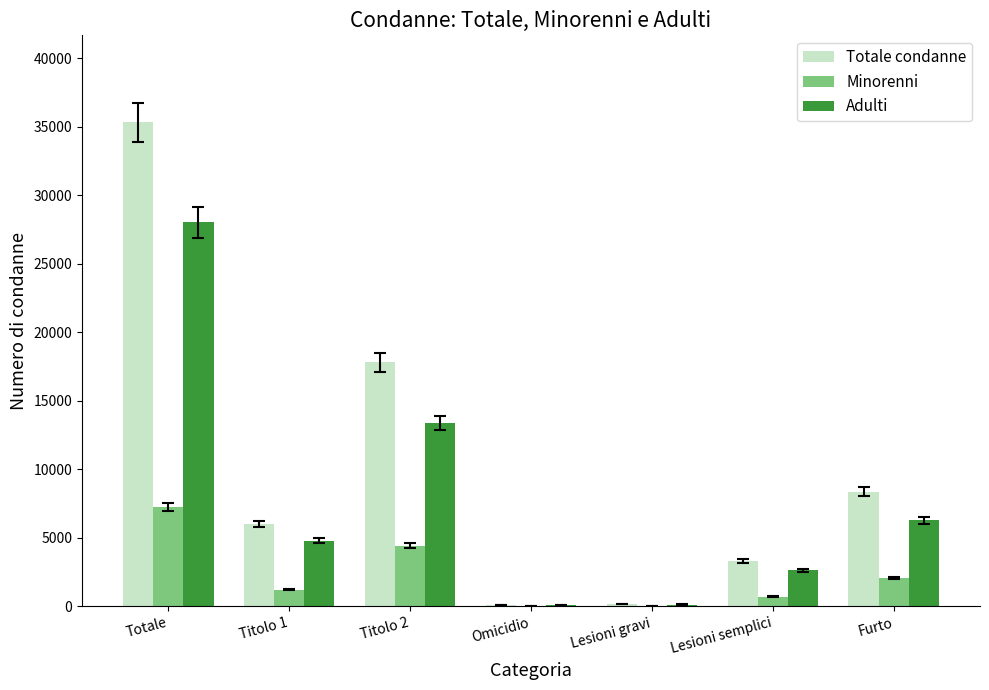

Which category has the highest value across all series?

Totale